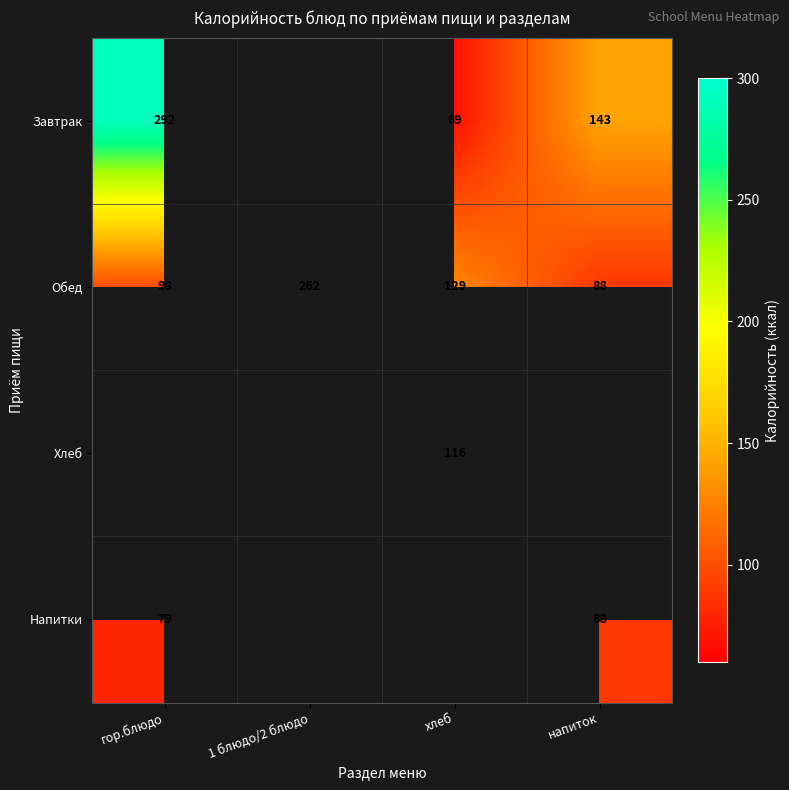

How many data points in Обед are less than 129?

2